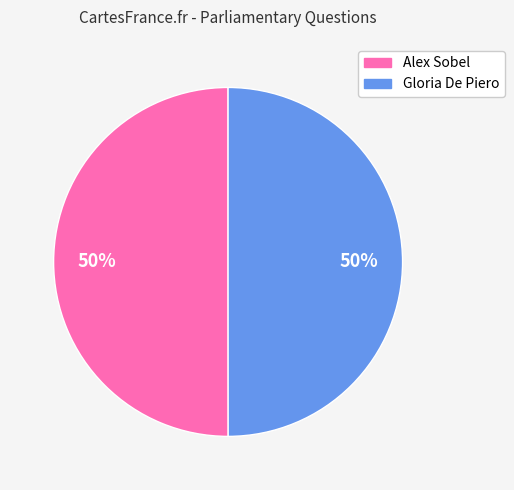

The Alex Sobel slice represents 61% of the pie. True or false?

False